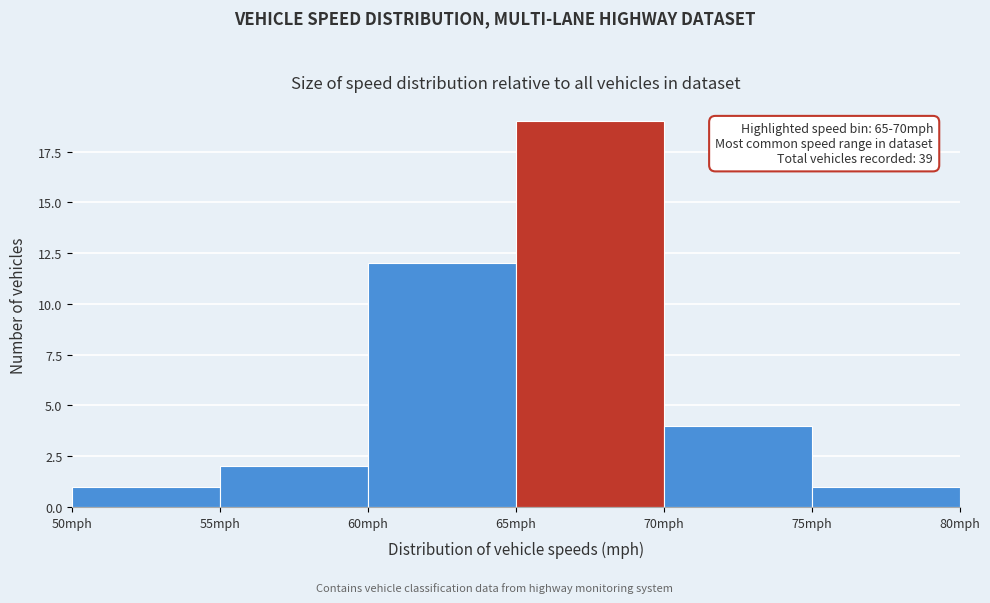

Over which range of the x-axis is the bar tallest?

65 to 70